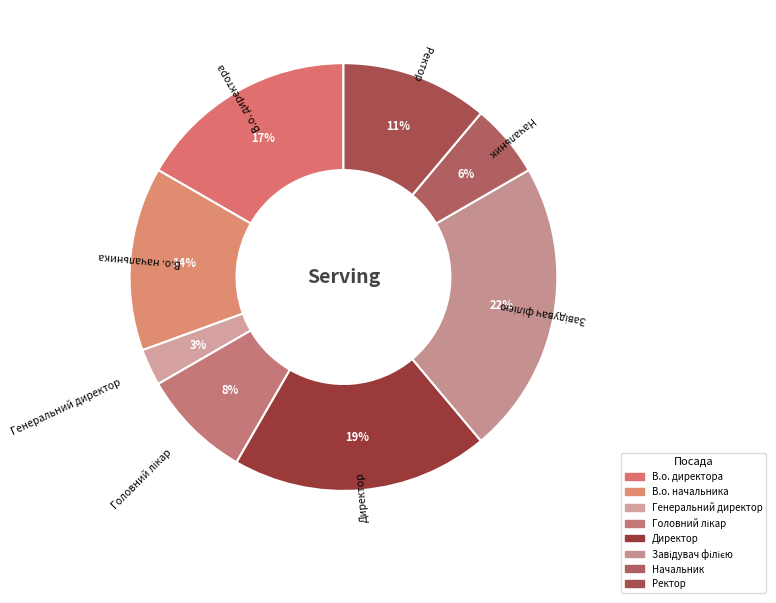

To the nearest percent, what is the combined percentage of В.о. директора and Директор?

36%